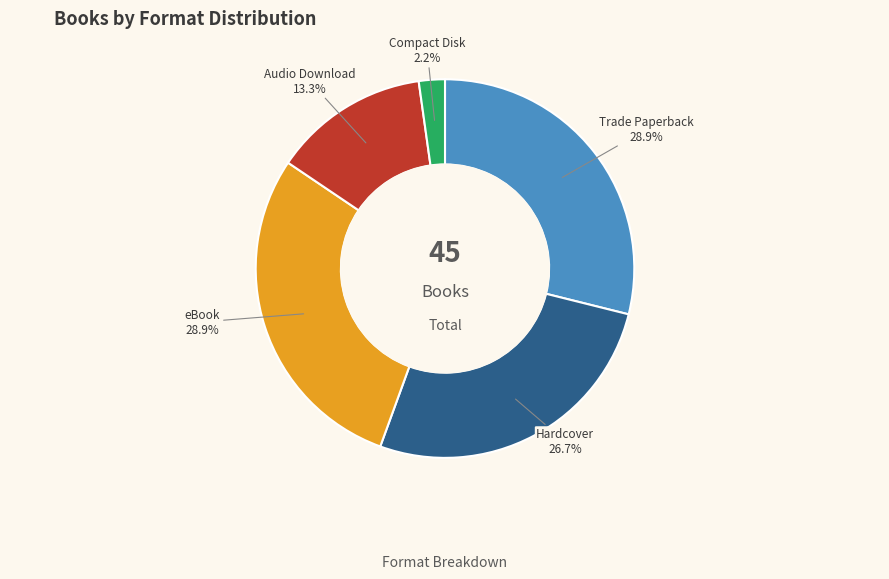

To the nearest percent, what is the difference between the largest and smallest slice percentages?

27%